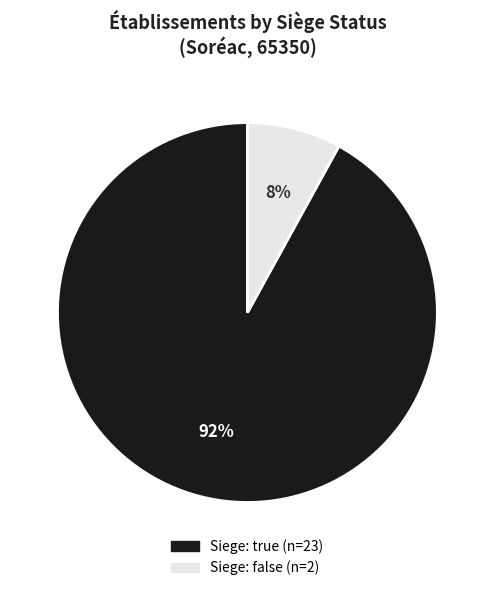

Is there any slice that represents more than half of the pie?

Yes